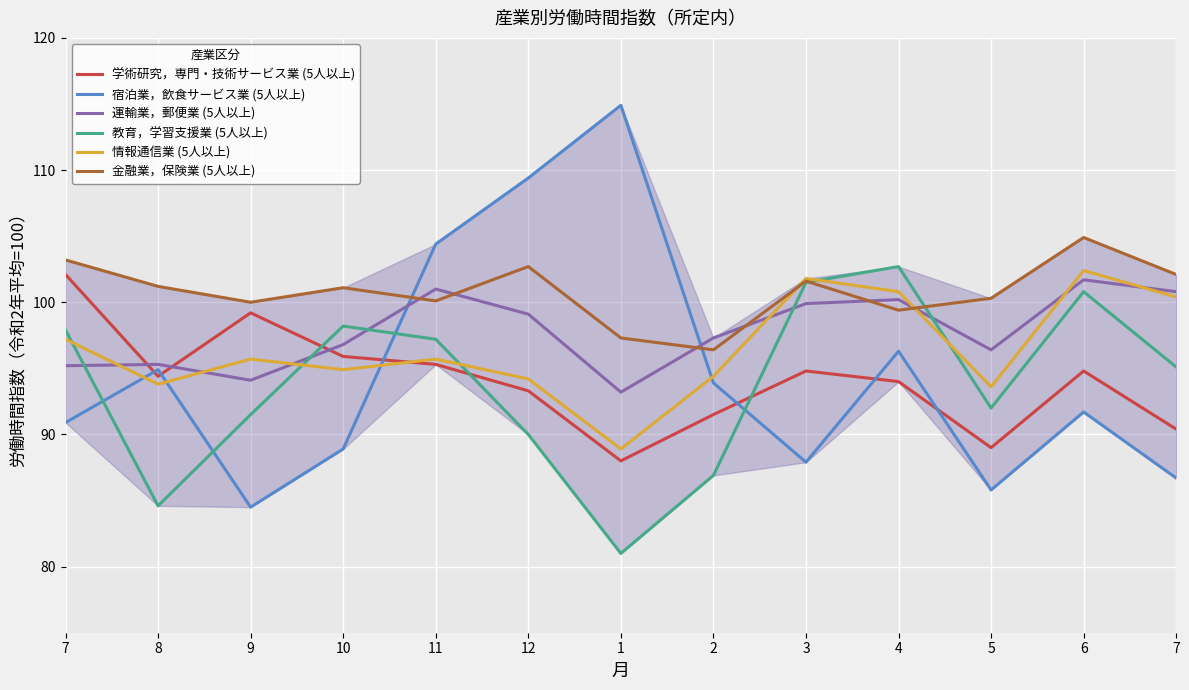

List the labels in order of 教育，学習支援業 (5人以上) value, largest first.

4, 3, 6, 10, 7, 11, 7, 5, 9, 12, 2, 8, 1